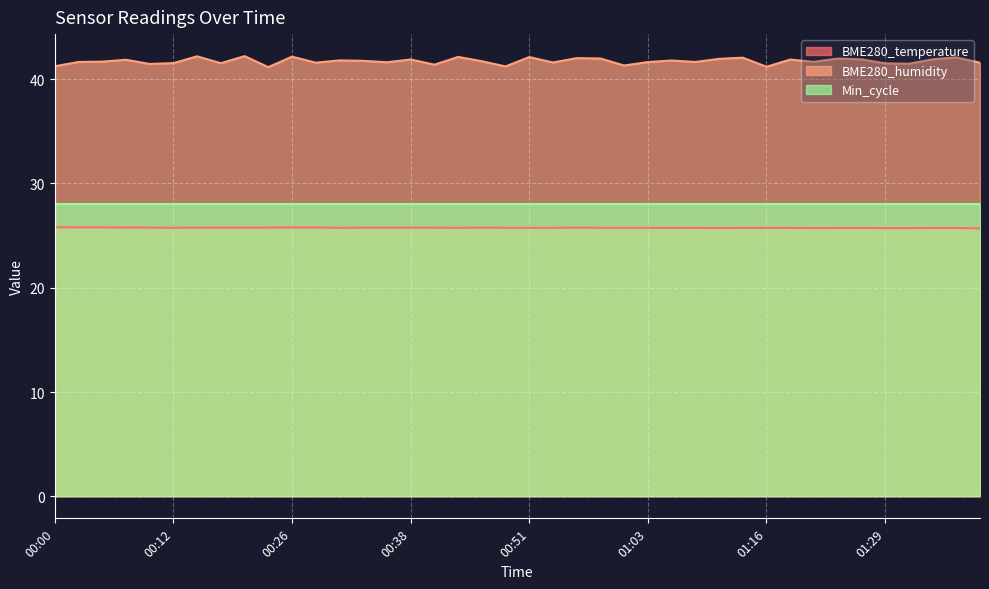

At which category is the sum across all series the highest?

00:21